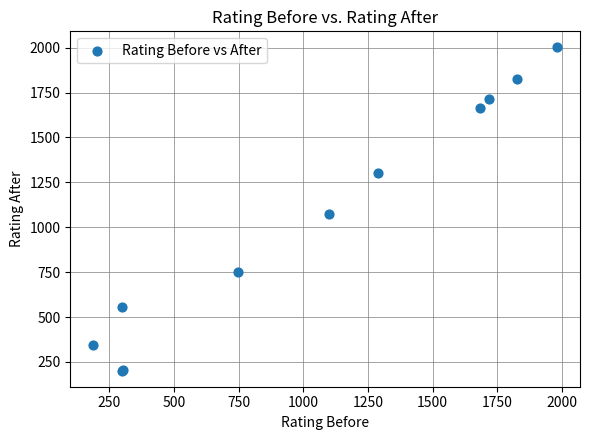

What Y value in the scatter plot is closest to 1101?

1076